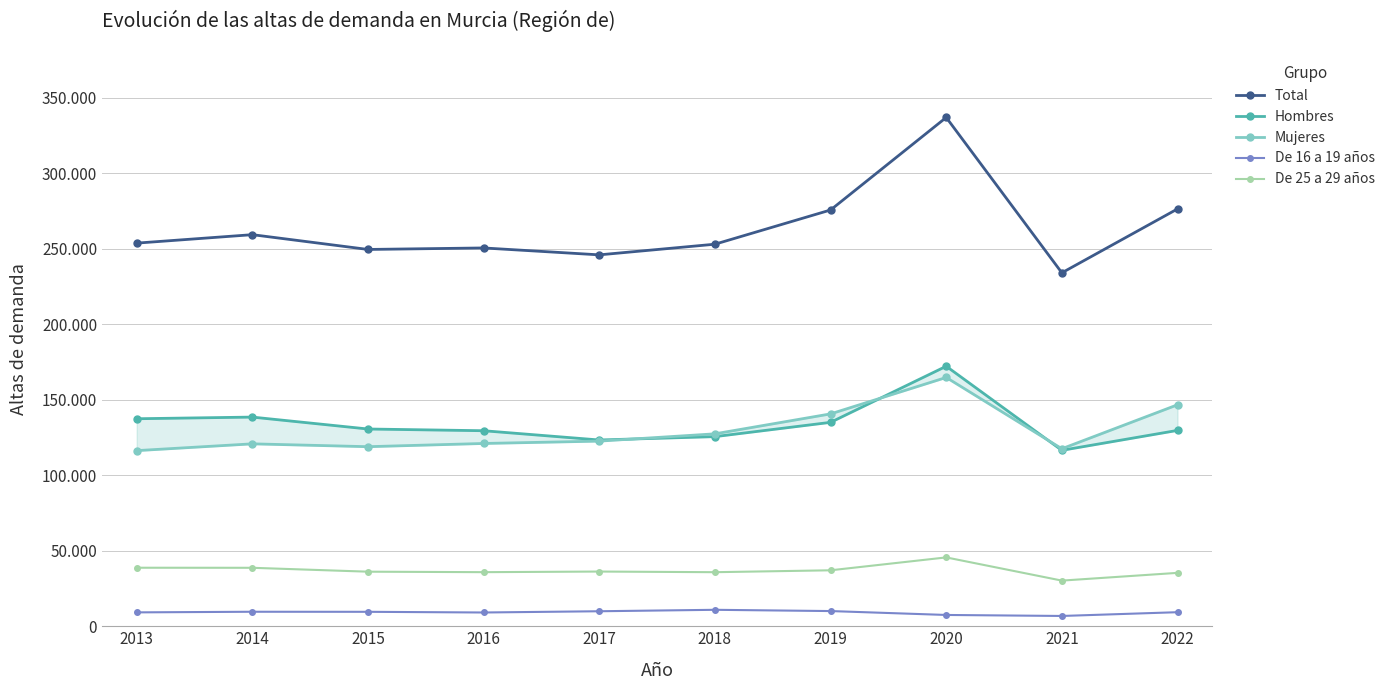

How many interior local valleys does the De 25 a 29 años series have?

3